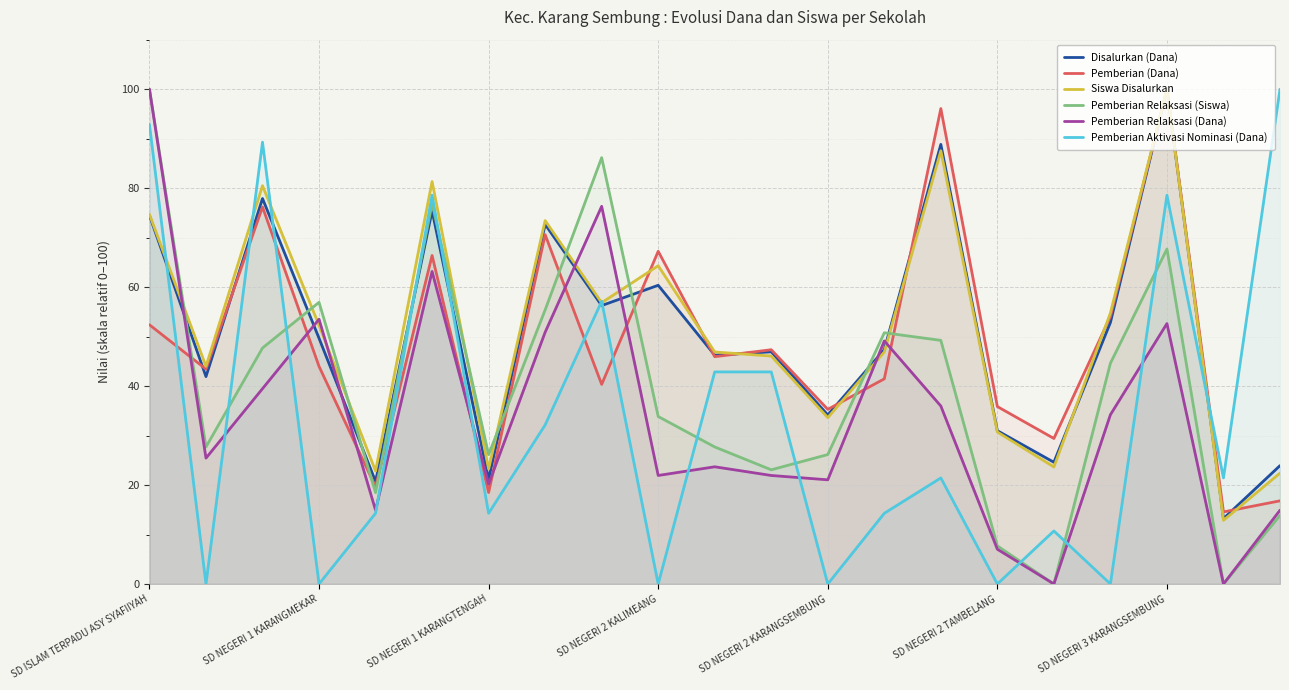

At which label does Pemberian Aktivasi Nominasi (Dana) first exceed 21?

SD ISLAM TERPADU ASY SYAFIIYAH